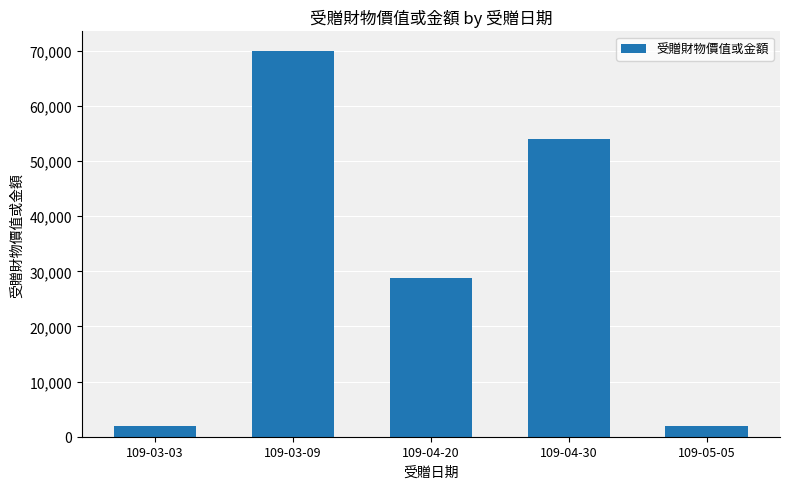

The chart shows a value of 70000 at 109-03-09. True or false?

True